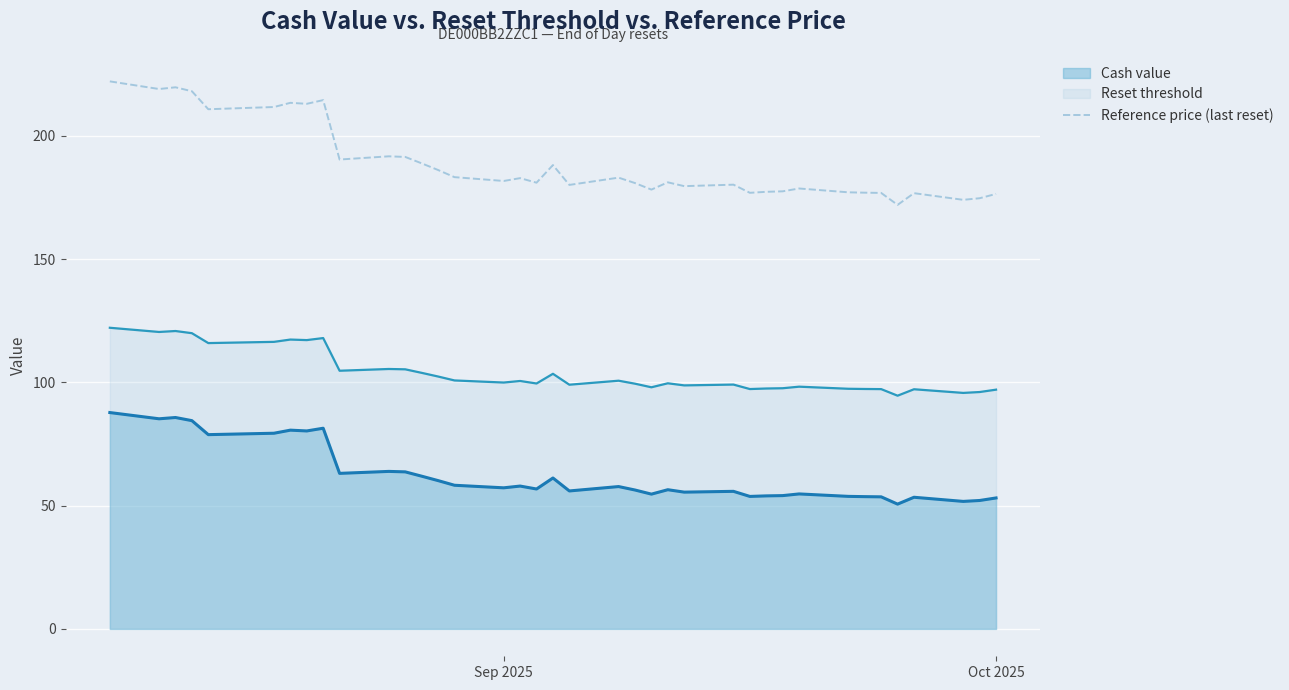

List the series in order of their peak value, highest first.

Reference price (last reset), Reset threshold, Cash value